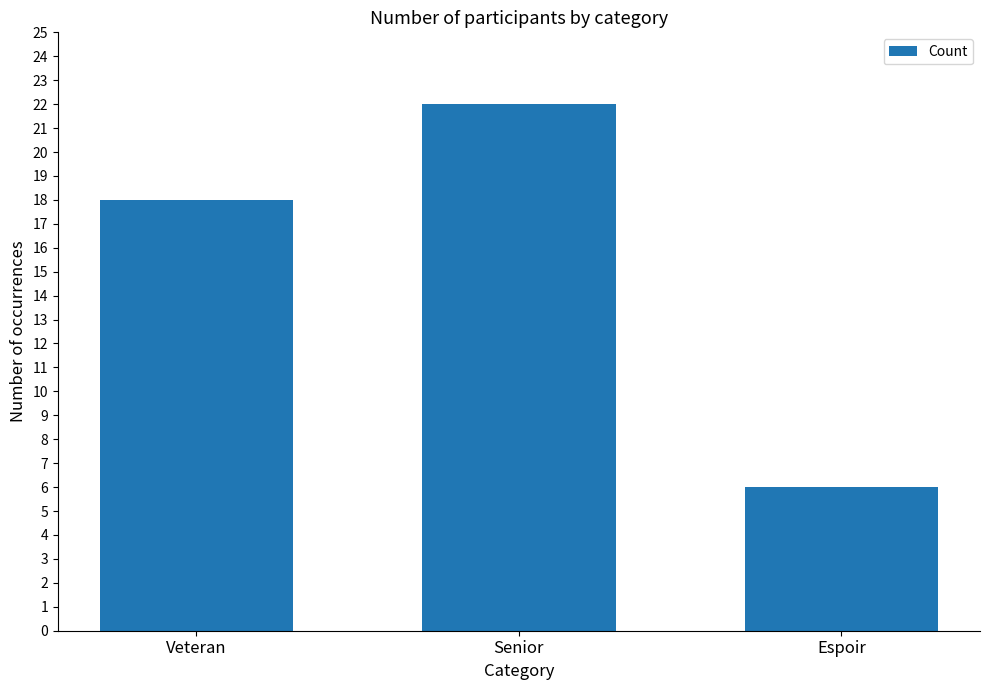

Rank the categories by value from highest to lowest.

Senior, Veteran, Espoir